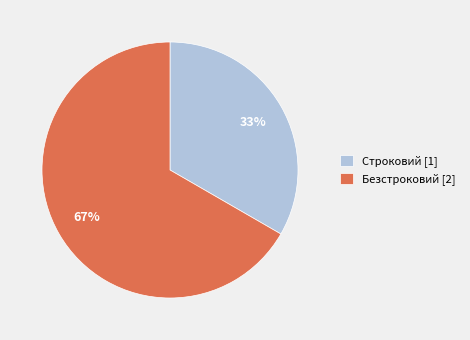

To the nearest percent, what is the combined percentage of Безстроковий and Строковий?

100%